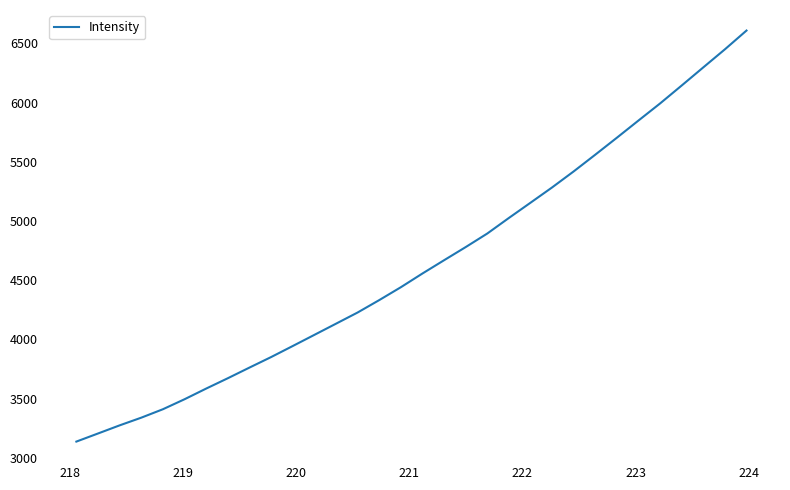

What is the smallest value displayed?

3137.9